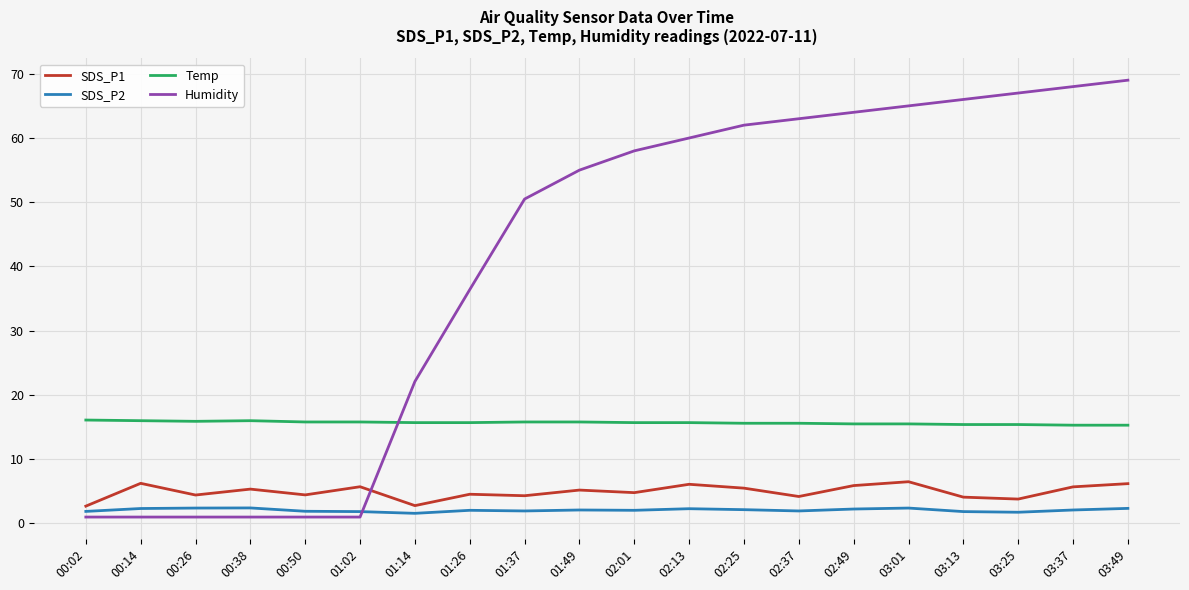

The Humidity series shows 60.0 at 02:13. True or false?

True